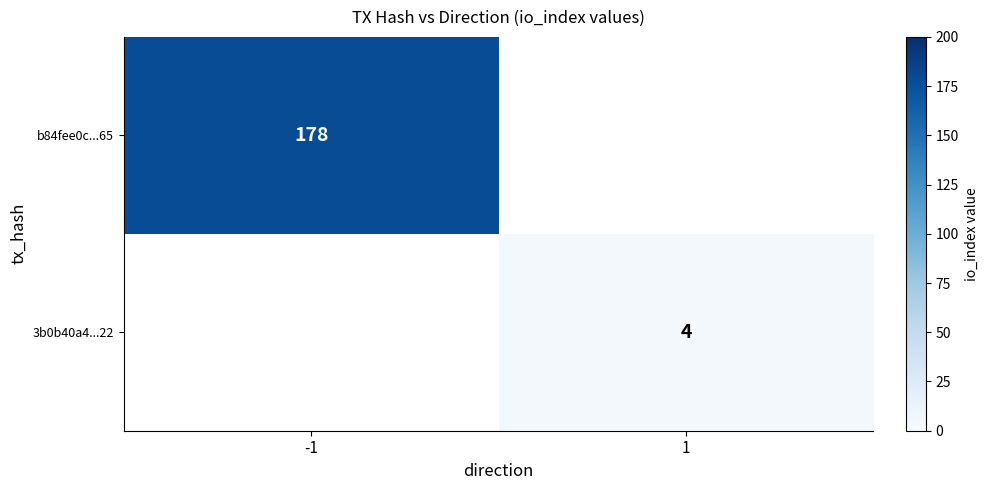

The b84fee0c...65 series shows 178 at -1. True or false?

True